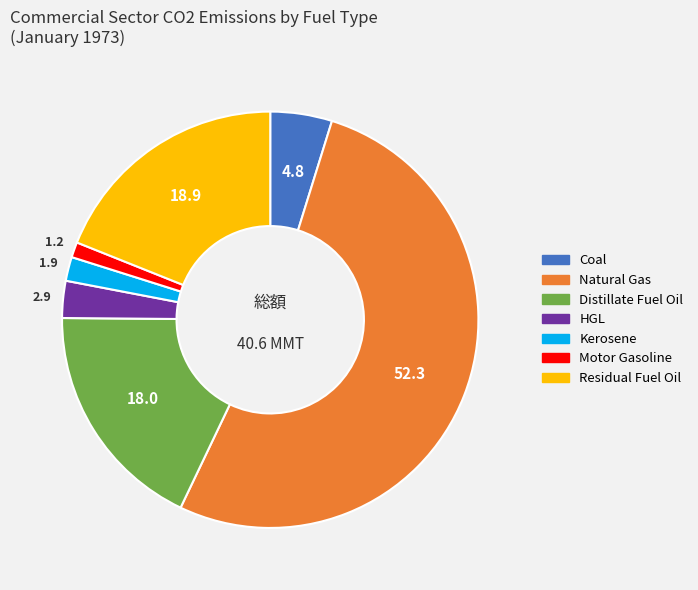

Rank the categories by value from lowest to highest.

Motor Gasoline, Kerosene, HGL, Coal, Distillate Fuel Oil, Residual Fuel Oil, Natural Gas